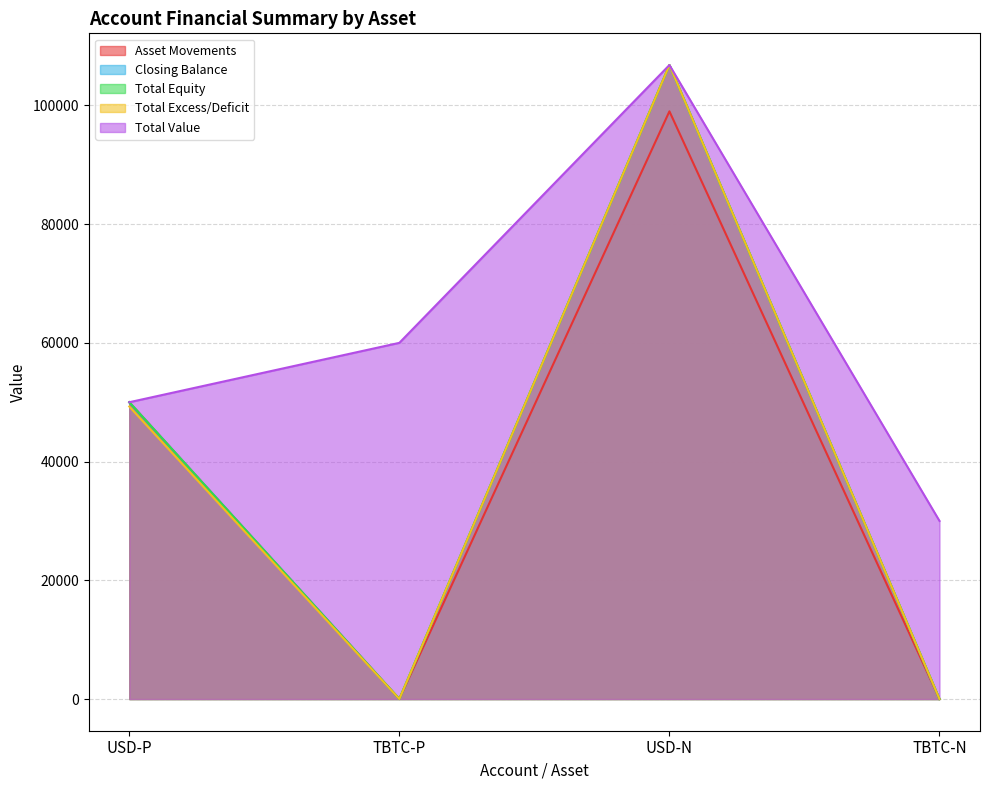

Where is Total Excess/Deficit nearest to the value 53401?

USD-P